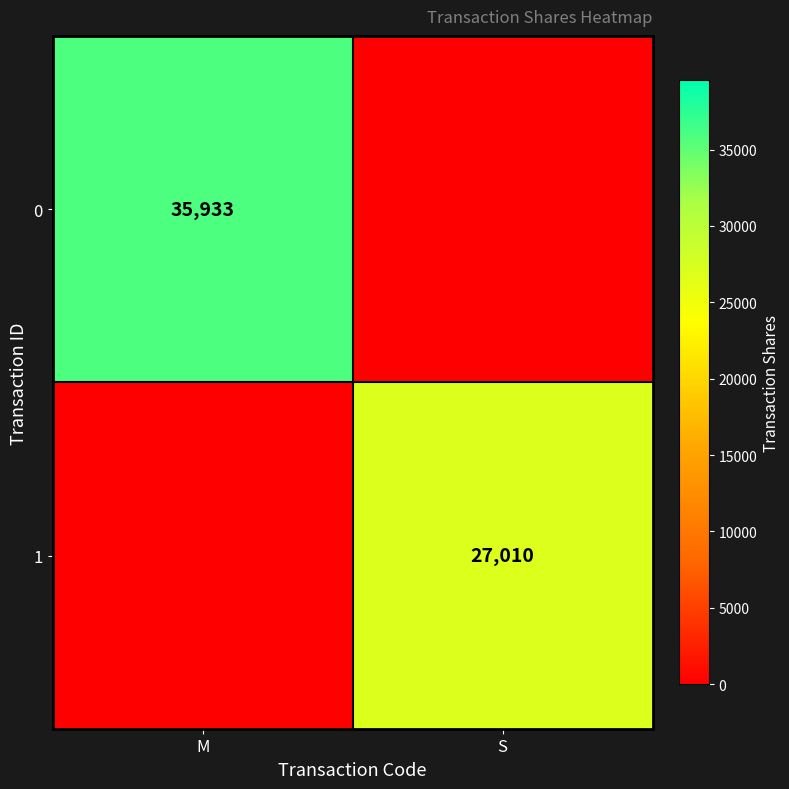

Is the value of 1 at S greater than the value of 0 at M?

No